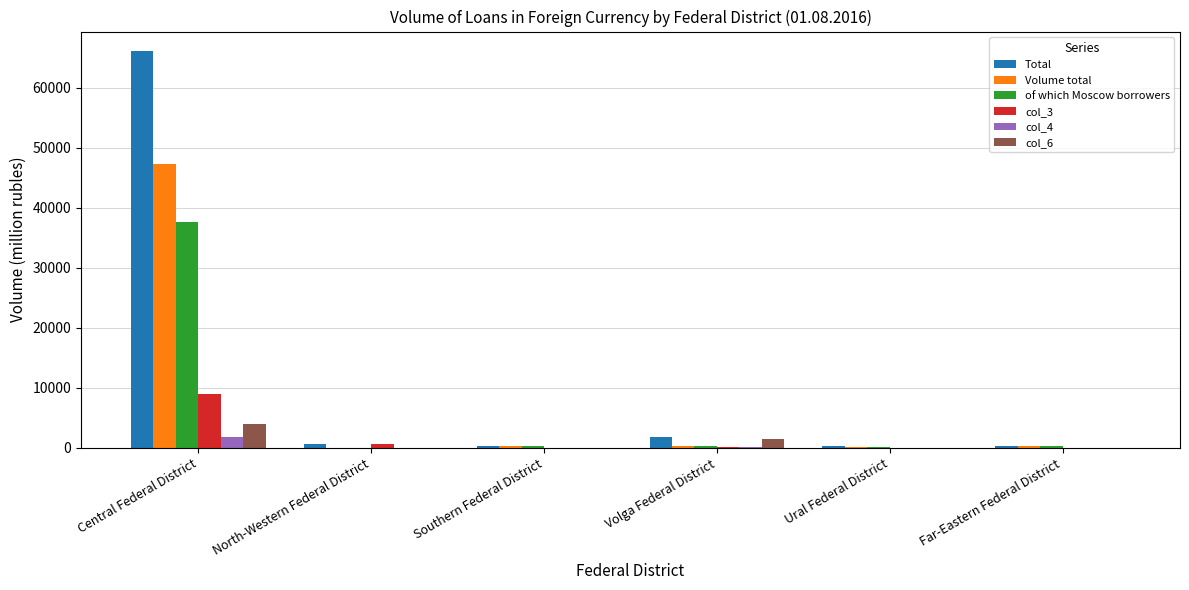

Where does the of which Moscow borrowers series first go above 253?

Central Federal District